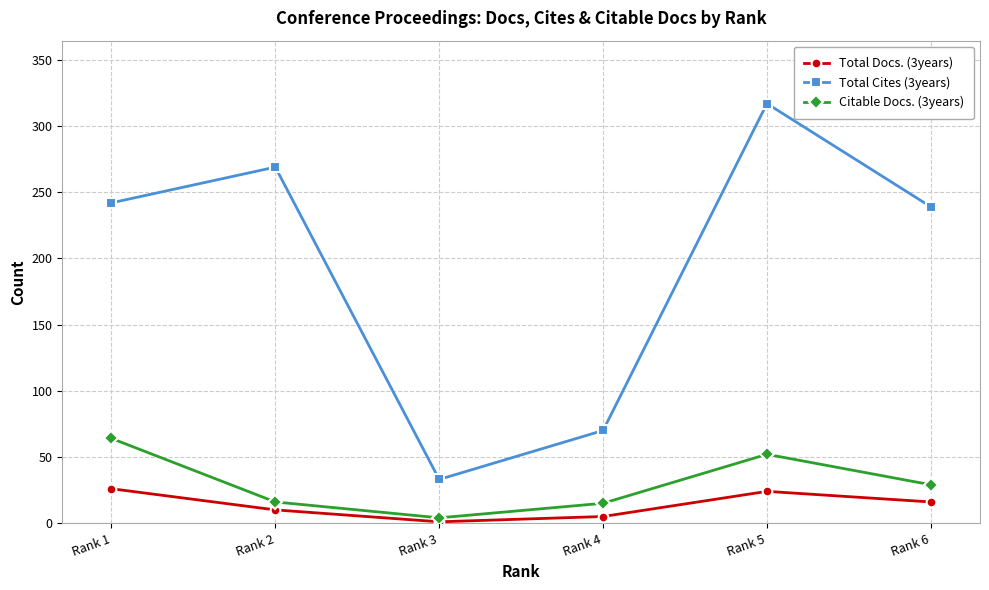

What are all the series names shown in the legend?

Total Docs. (3years), Total Cites (3years), Citable Docs. (3years)